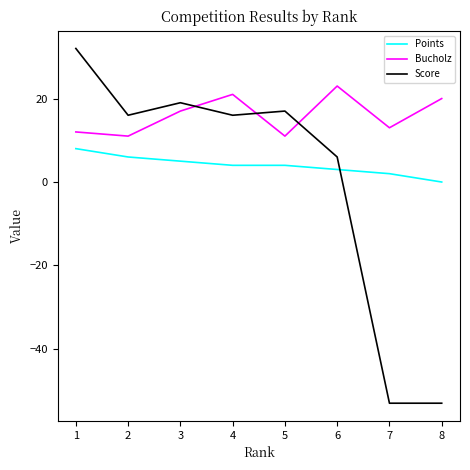

What is the minimum value for Bucholz?

11